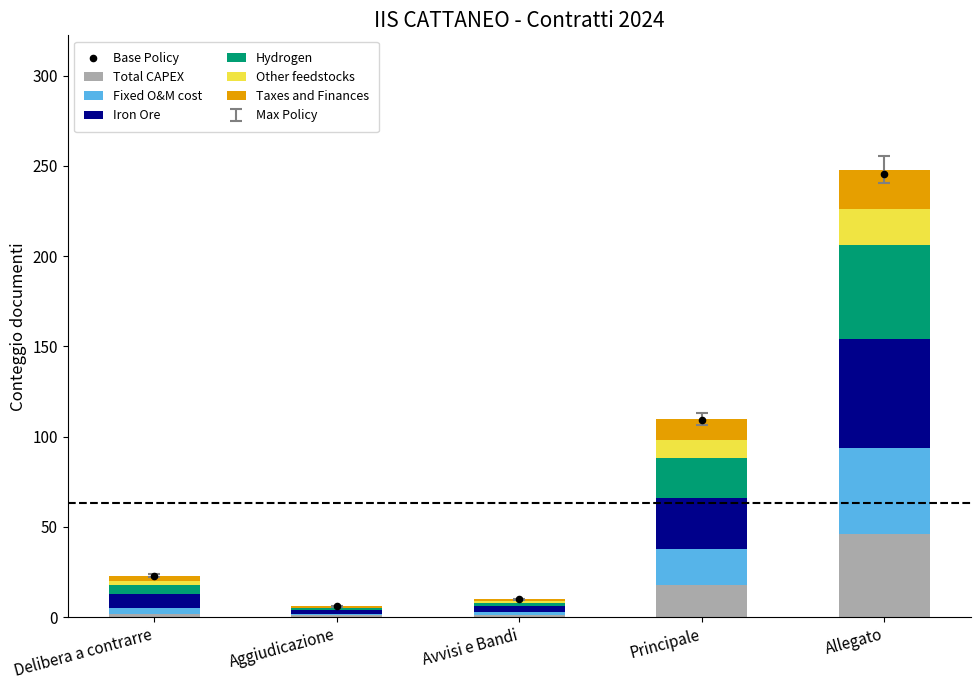

At which category is the sum across all series the highest?

Allegato